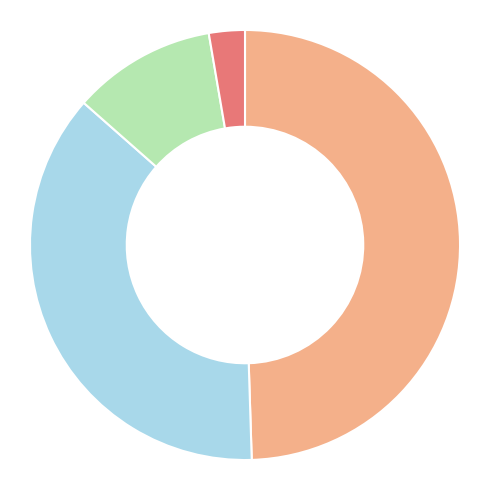

Count the number of slices in the pie.

4